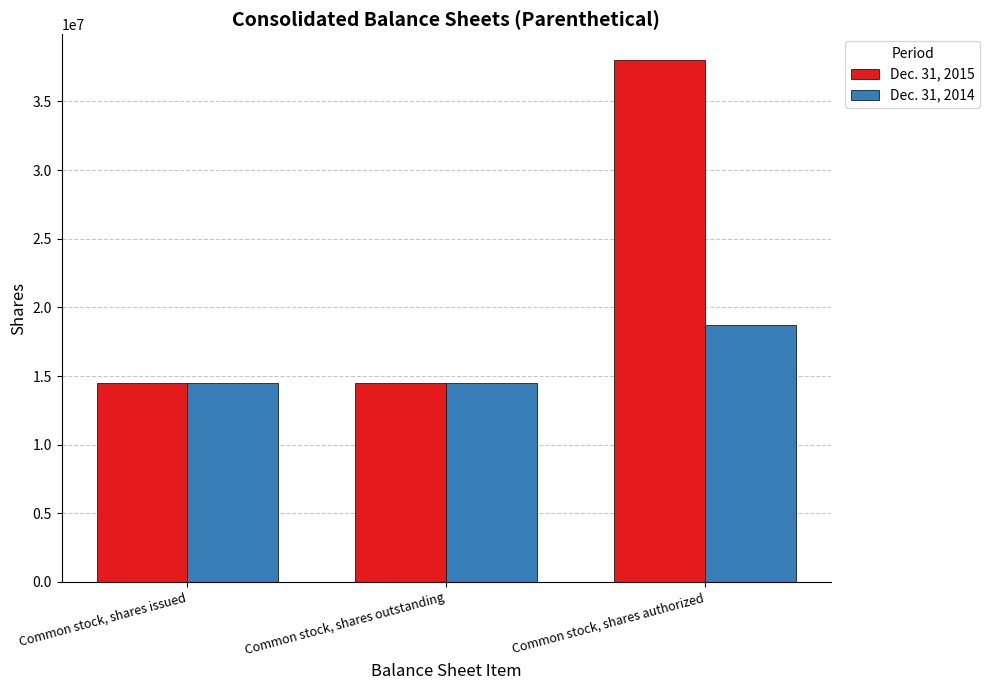

What is the lowest value of the Dec. 31, 2015 series?

14464220